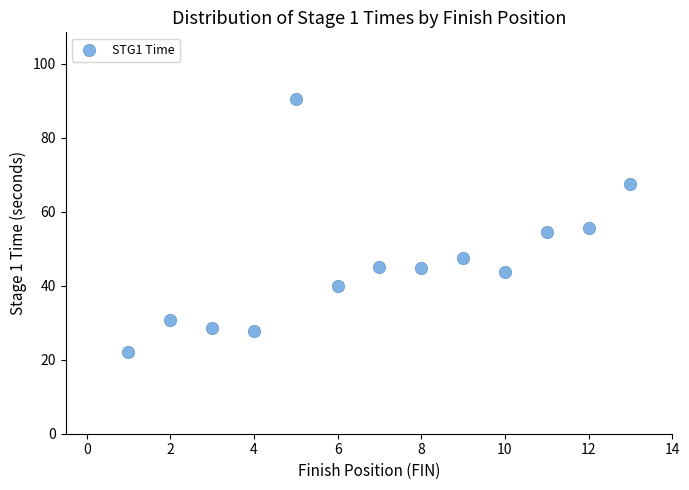

What is the range of X values (max minus min)?

12.0